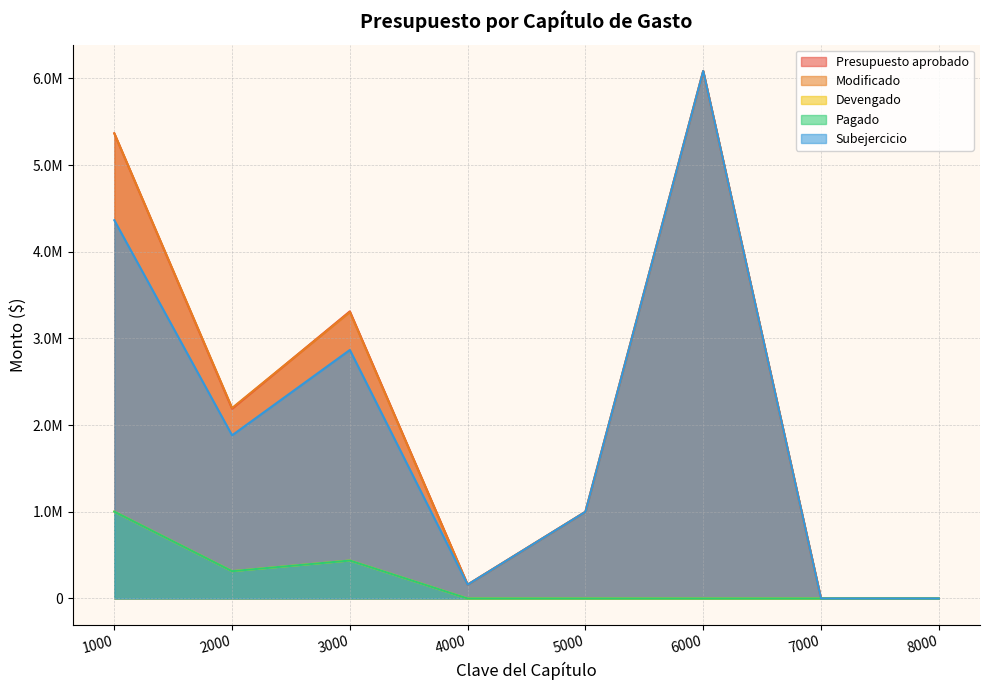

True or false: Modificado has a value of 7108603.0 at 1000.

False